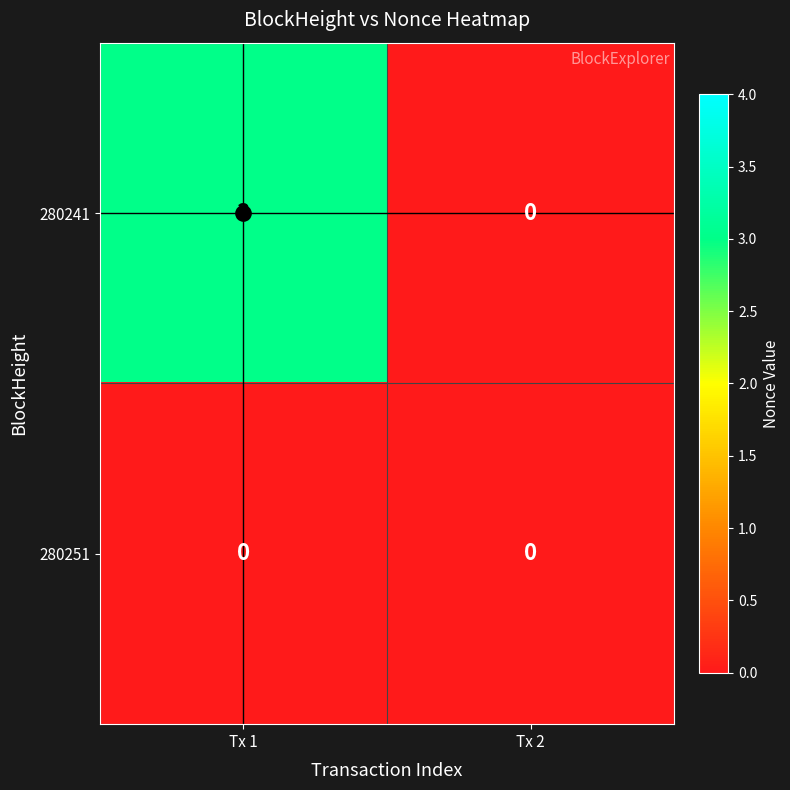

At which label is 280241 closest to 1?

Tx 2